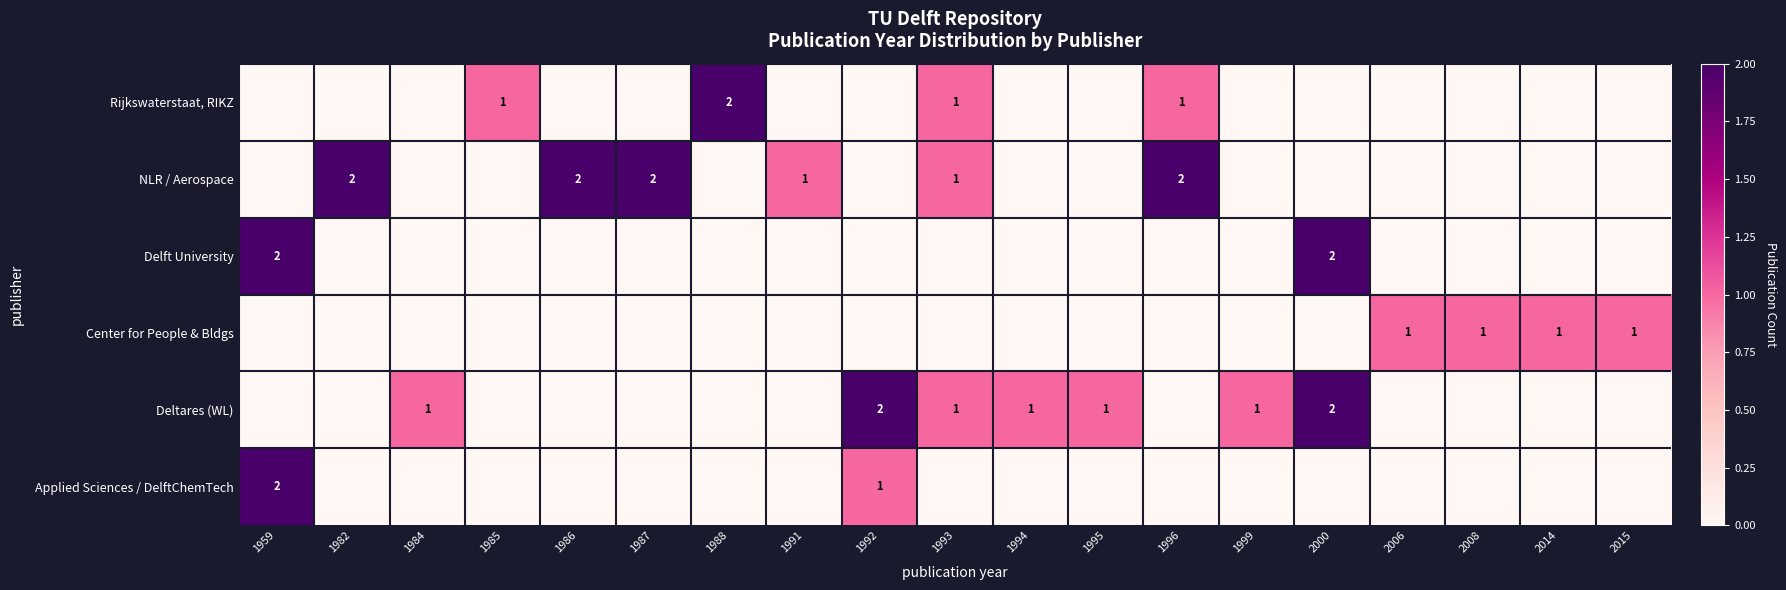

Is it true that Deltares (WL) equals 0 at 1999?

False